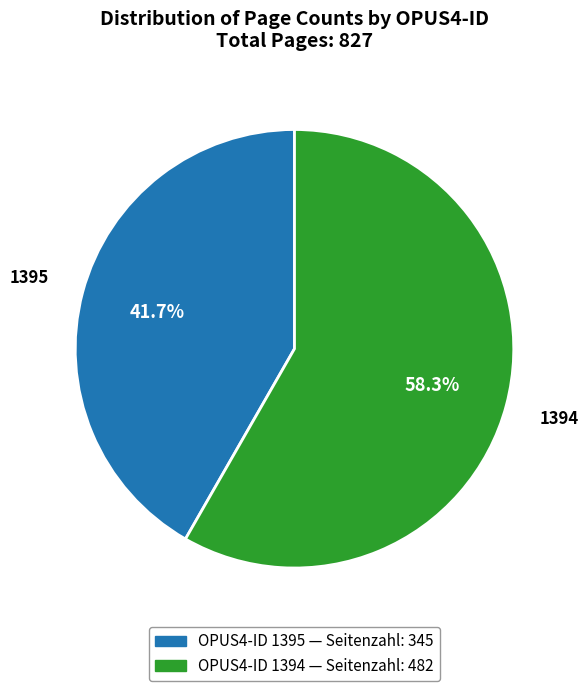

Is there a majority slice in this chart?

Yes